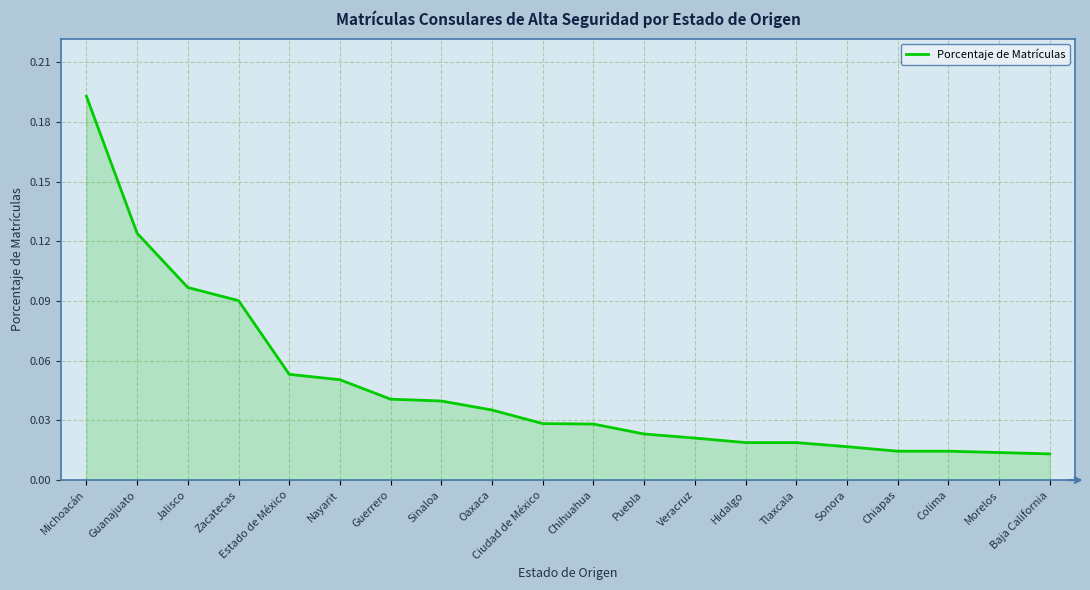

Which has a higher value, Guanajuato or Nayarit?

Guanajuato